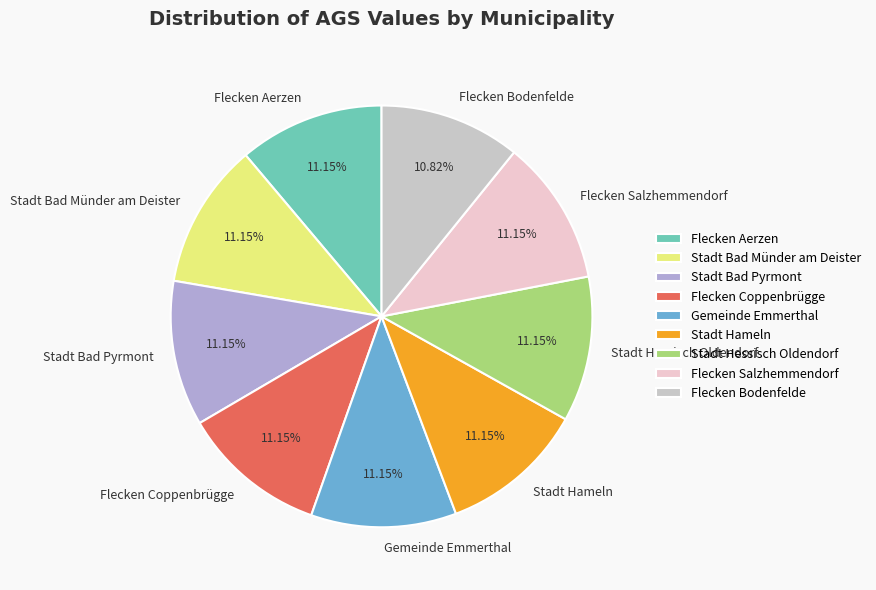

True or false: Stadt Bad Münder am Deister accounts for 11% of the total.

True